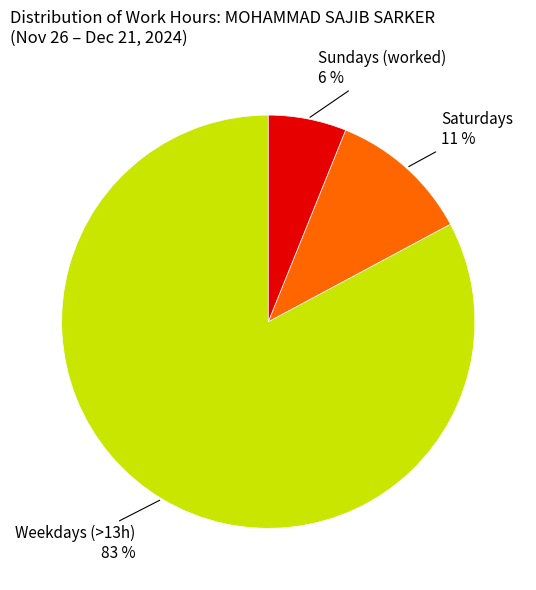

To the nearest percent, what is the difference between the largest and smallest slice percentages?

77%